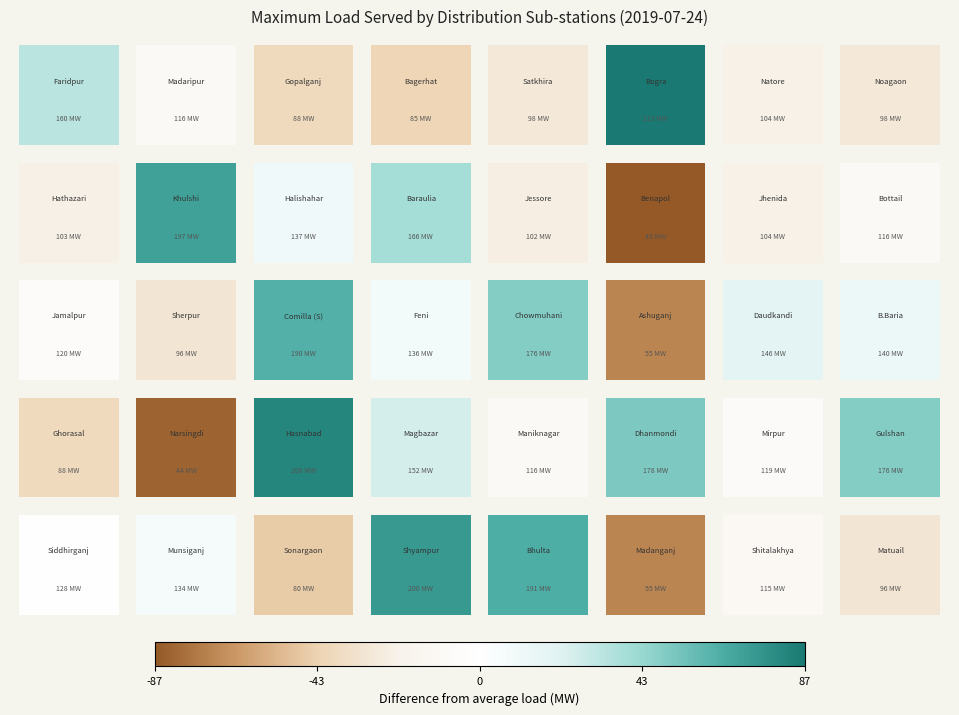

Approximately how many times larger is the value at Munsiganj compared to Magbazar?

0.9